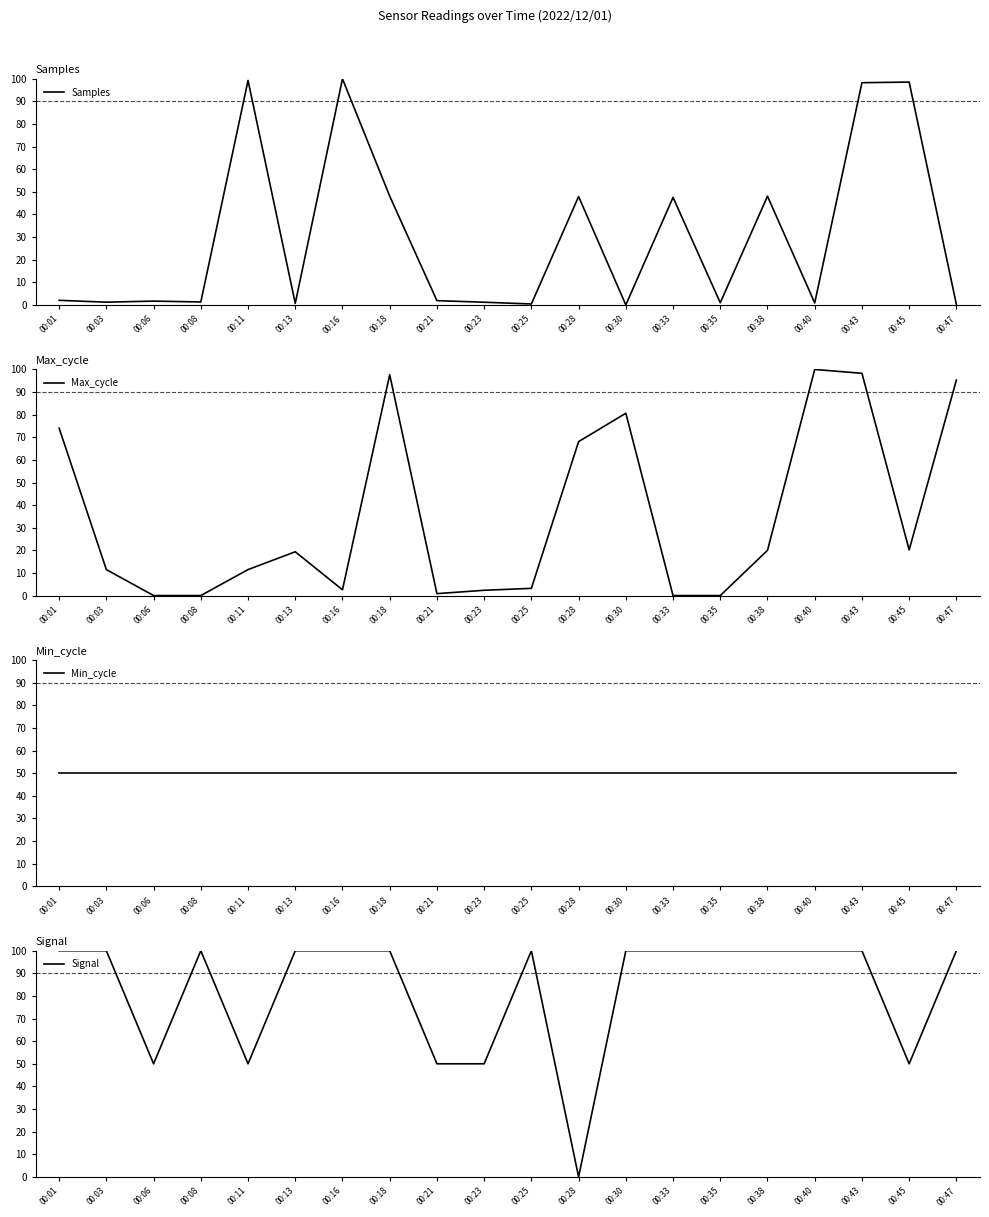

What is the value of the Signal point at the 8th from the left?

100.0